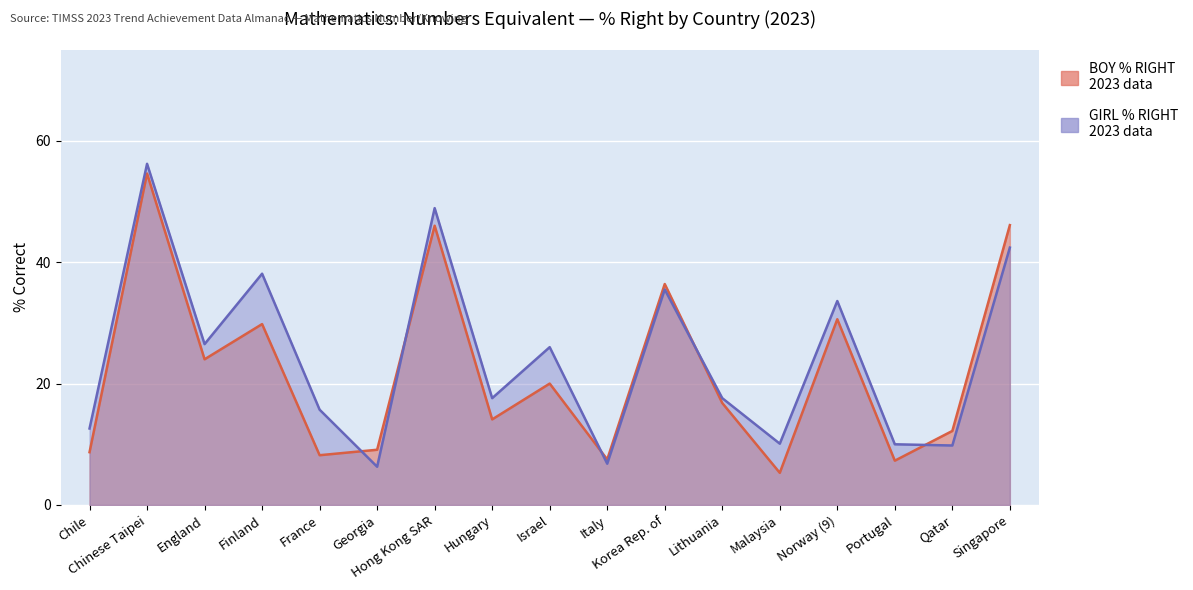

At which label does BOY % RIGHT first exceed 16?

Chinese Taipei